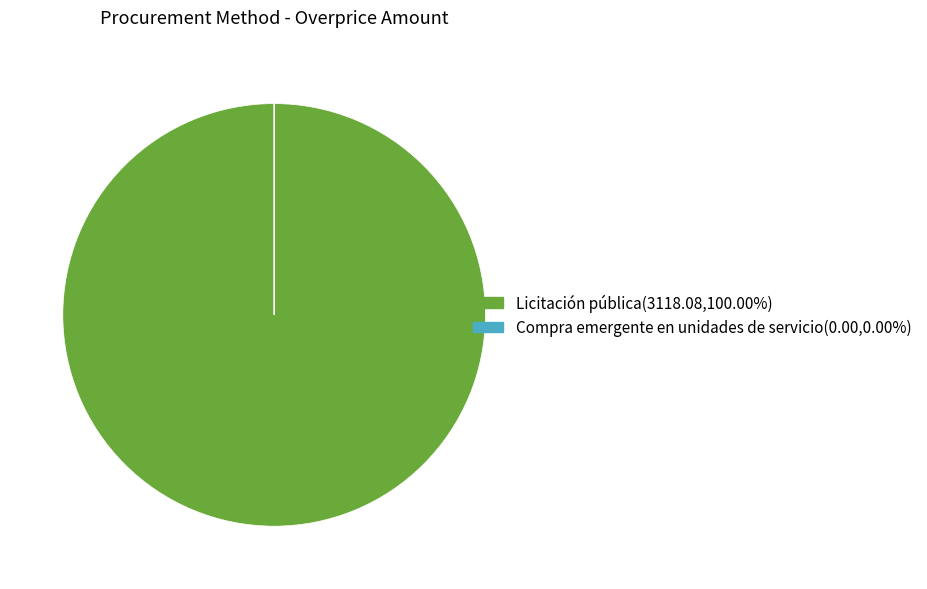

Which slice is the largest?

Licitación pública